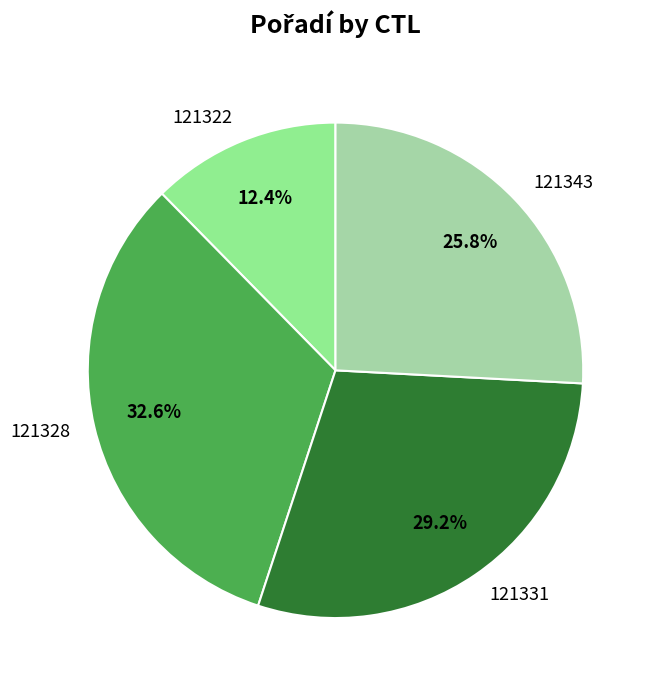

Which has a higher value, 121328 or 121343?

121328